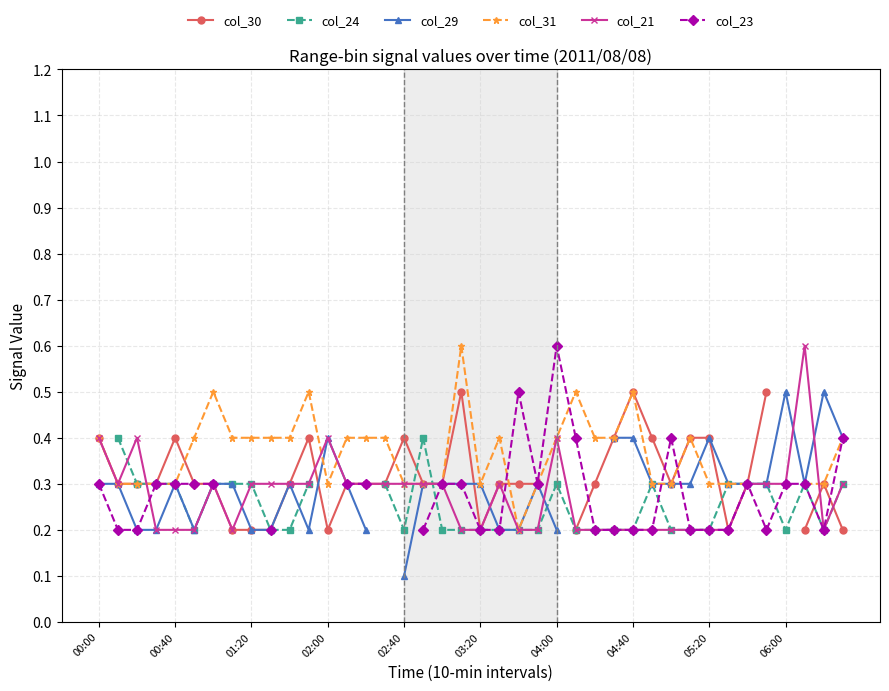

Count the number of data series in this chart.

6